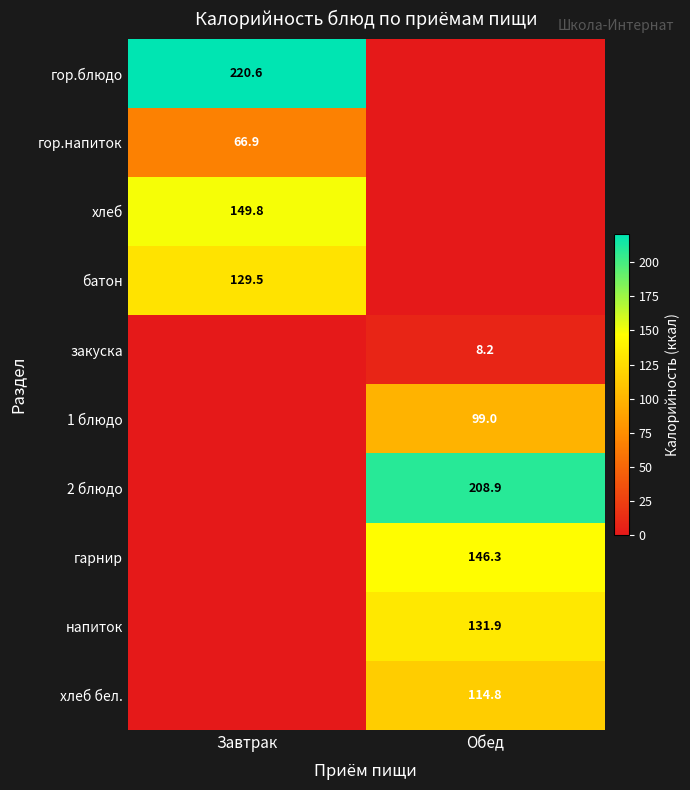

Is it true that гор.напиток equals 66.9 at Завтрак?

True